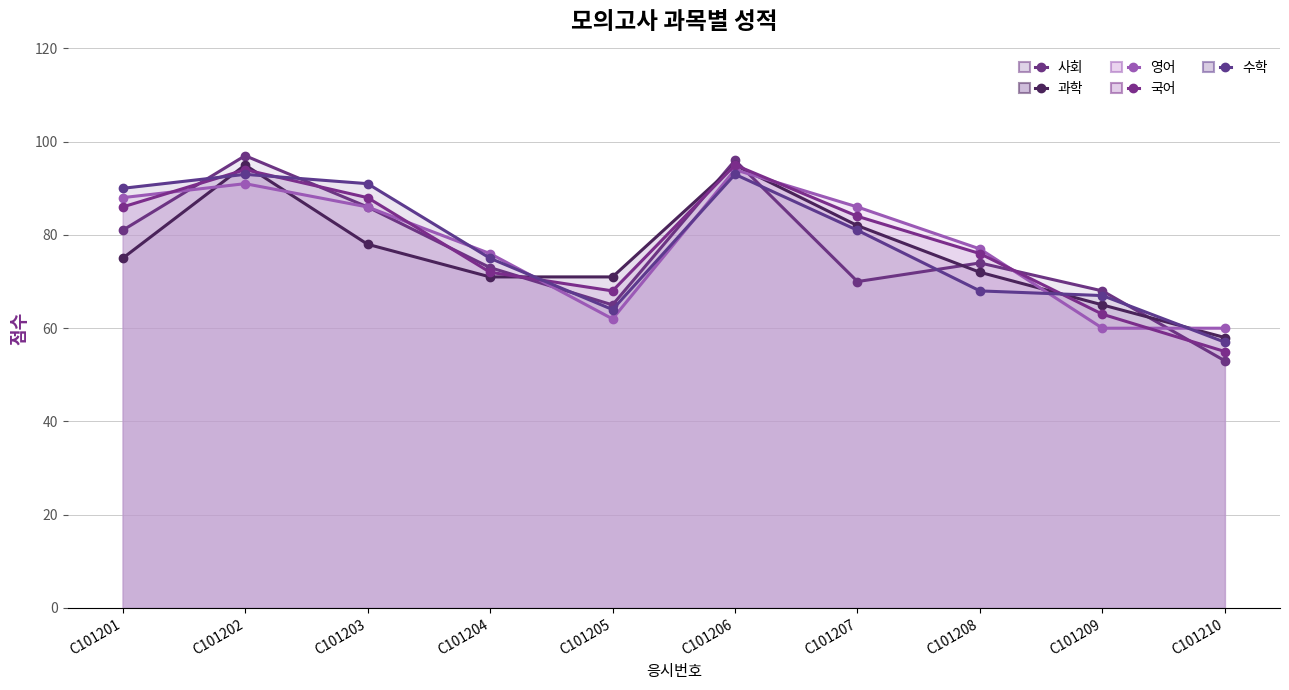

What is the total value across all series at C101202?

470